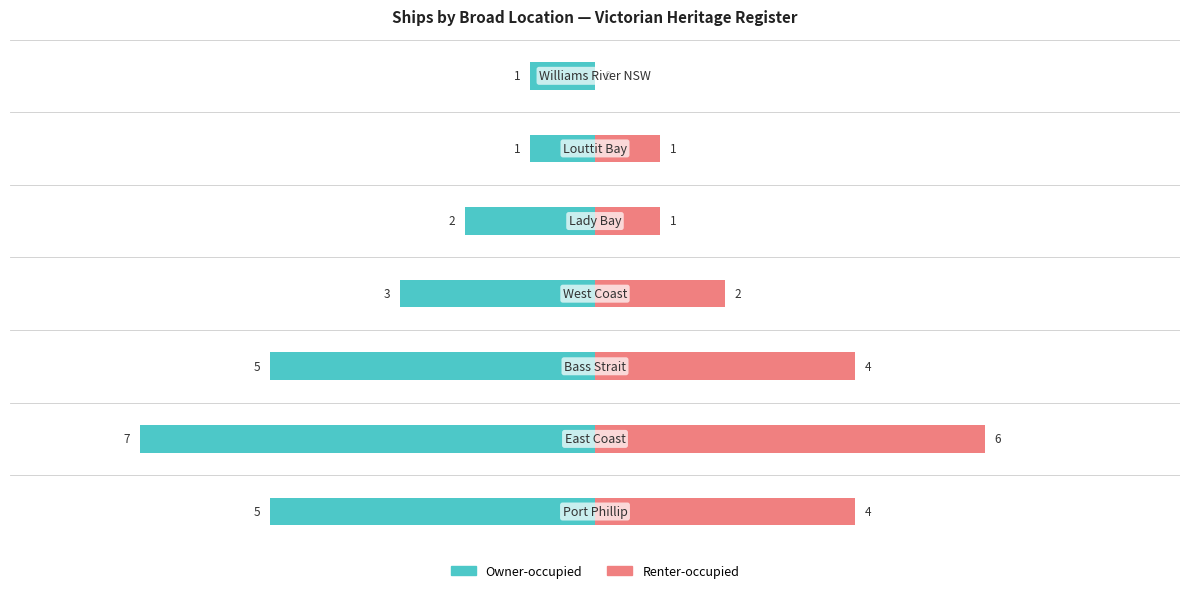

Is it true that Owner-occupied equals -1 at 0?

False